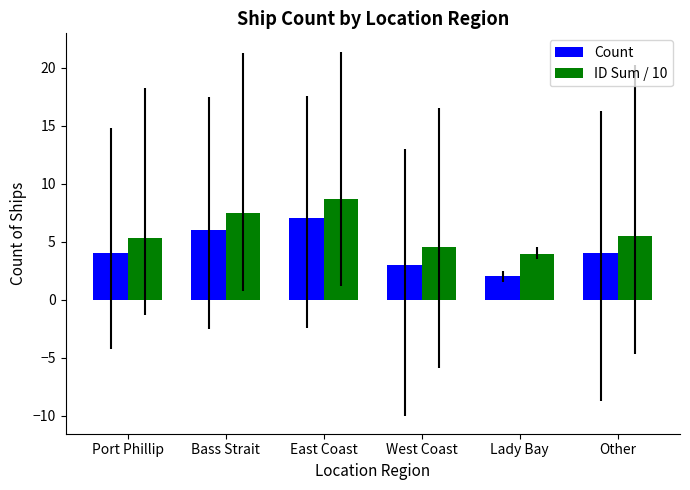

What are all the series names shown in the legend?

Count, ID Sum / 10